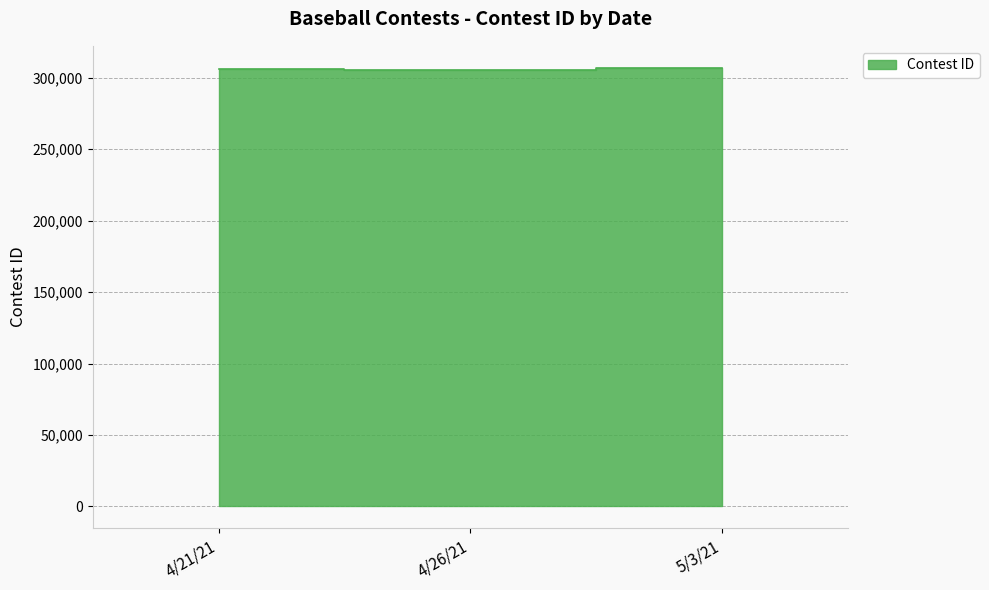

List the labels in order of value, largest first.

5/3/21, 4/21/21, 4/26/21